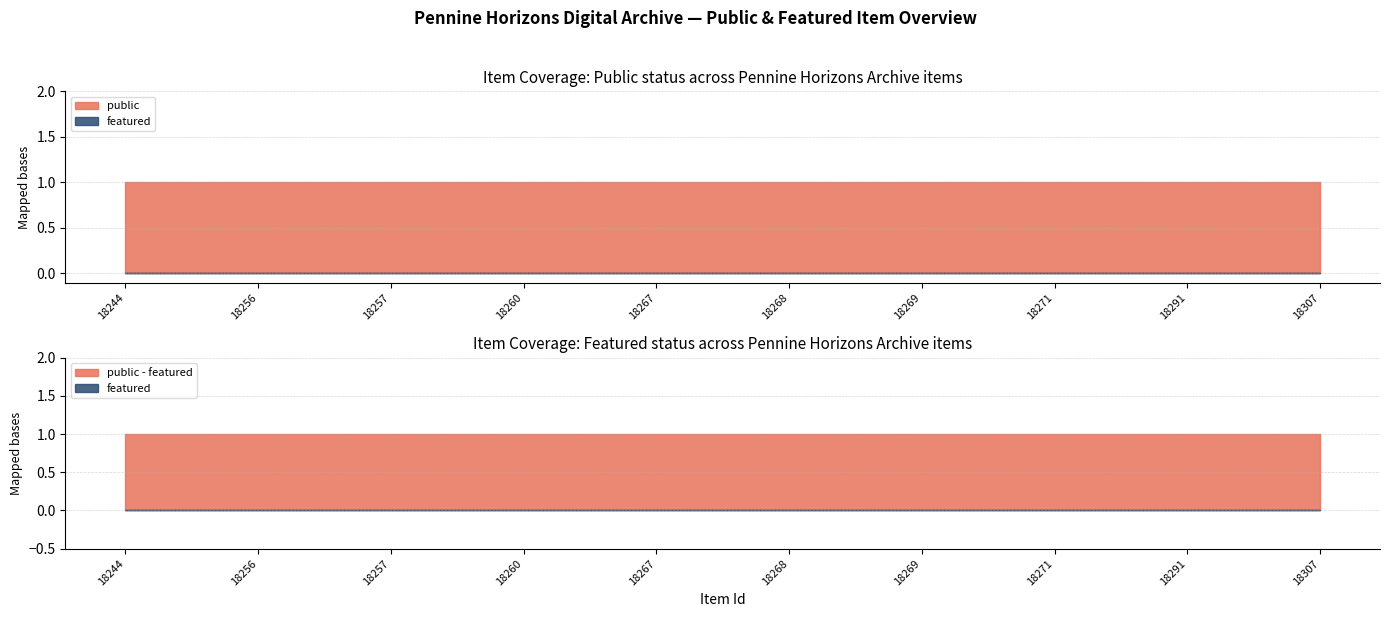

How many distinct data groups are displayed?

2